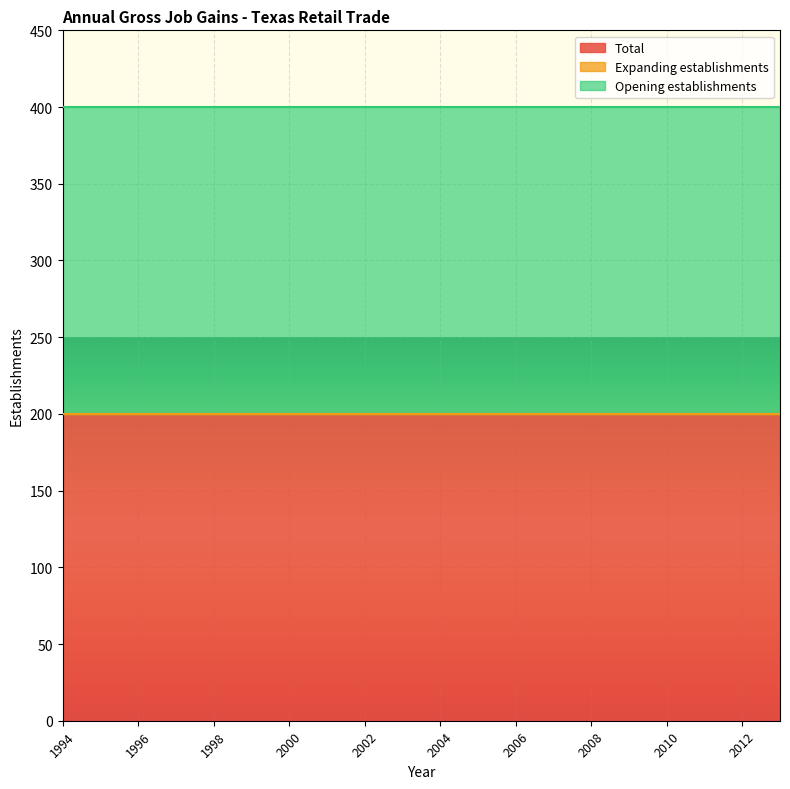

What is the approximate value of Total at 1994?

200